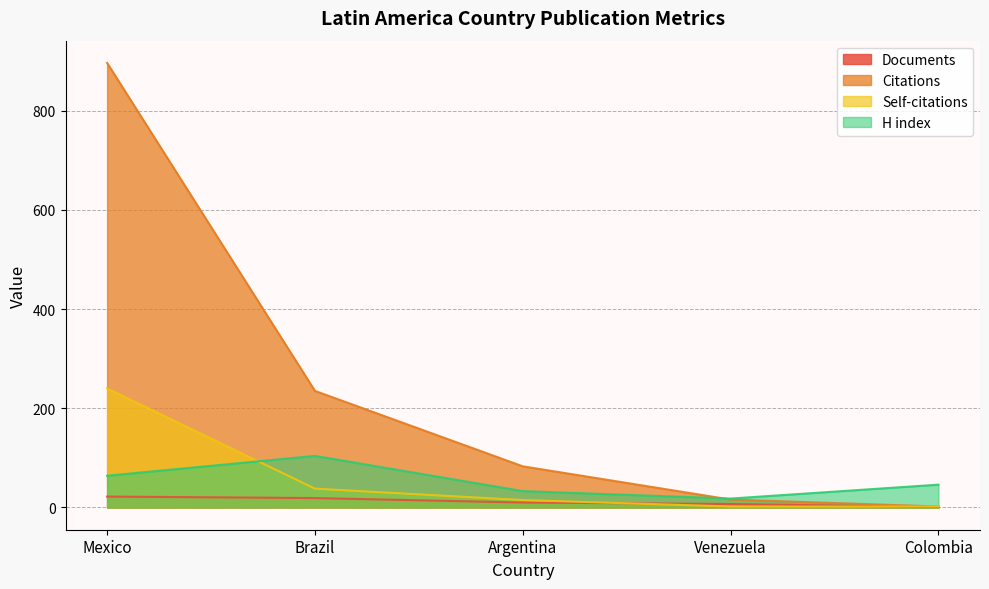

What position from the right is Argentina?

3